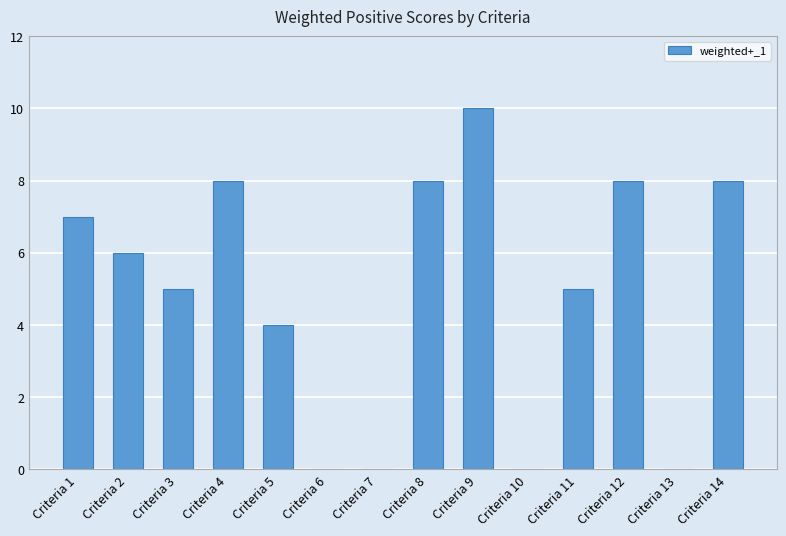

Count the number of data series in this chart.

1